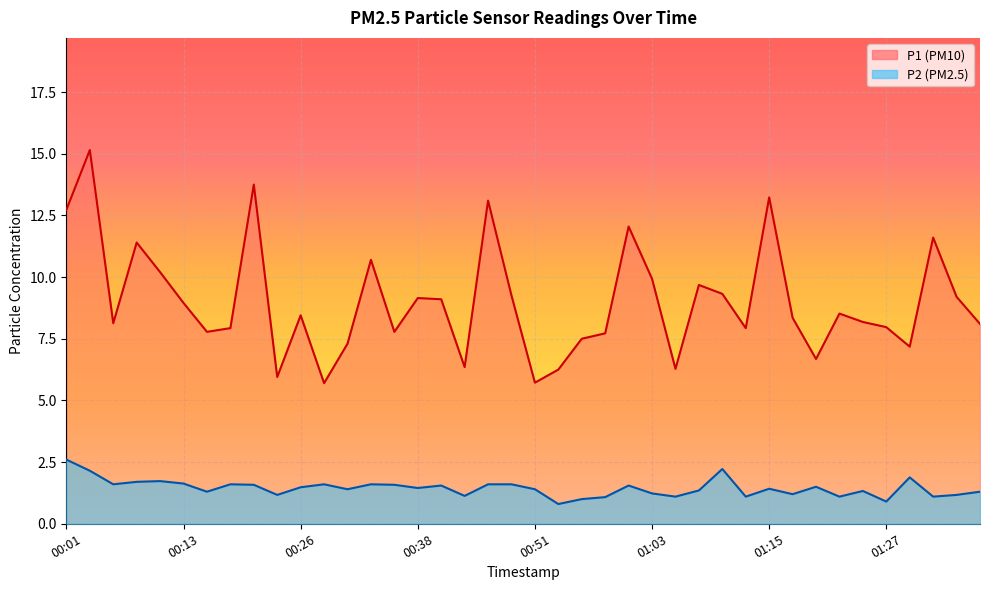

At 01:35, list the series in order from largest to smallest.

P1, P2